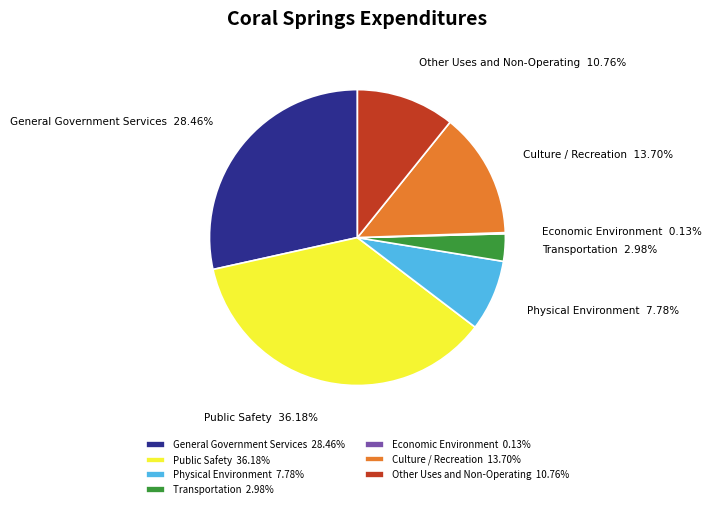

Approximately how many times larger is the value at General Government Services compared to Public Safety?

0.8